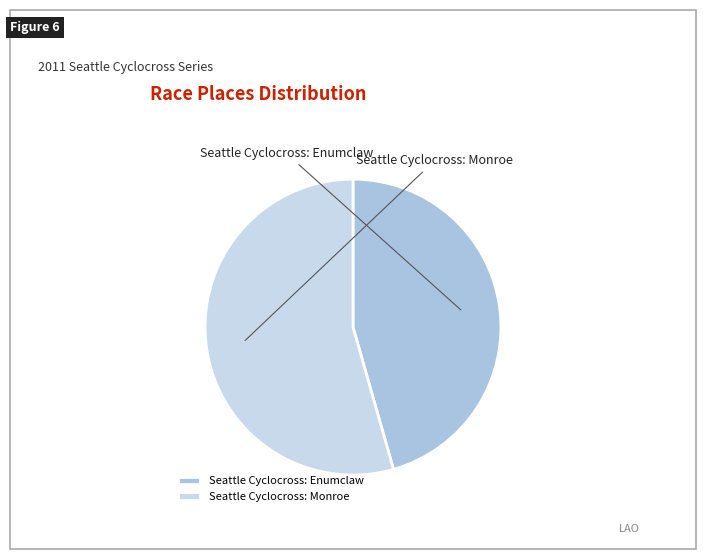

What percentage is NOT represented by Seattle Cyclocross: Enumclaw?

54.4%